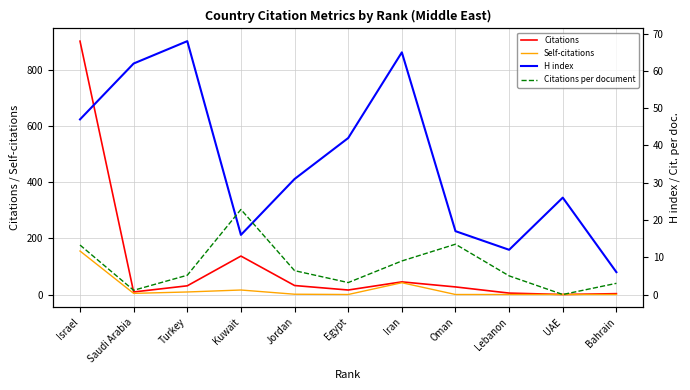

Where is the first local maximum for Citations per document?

Kuwait